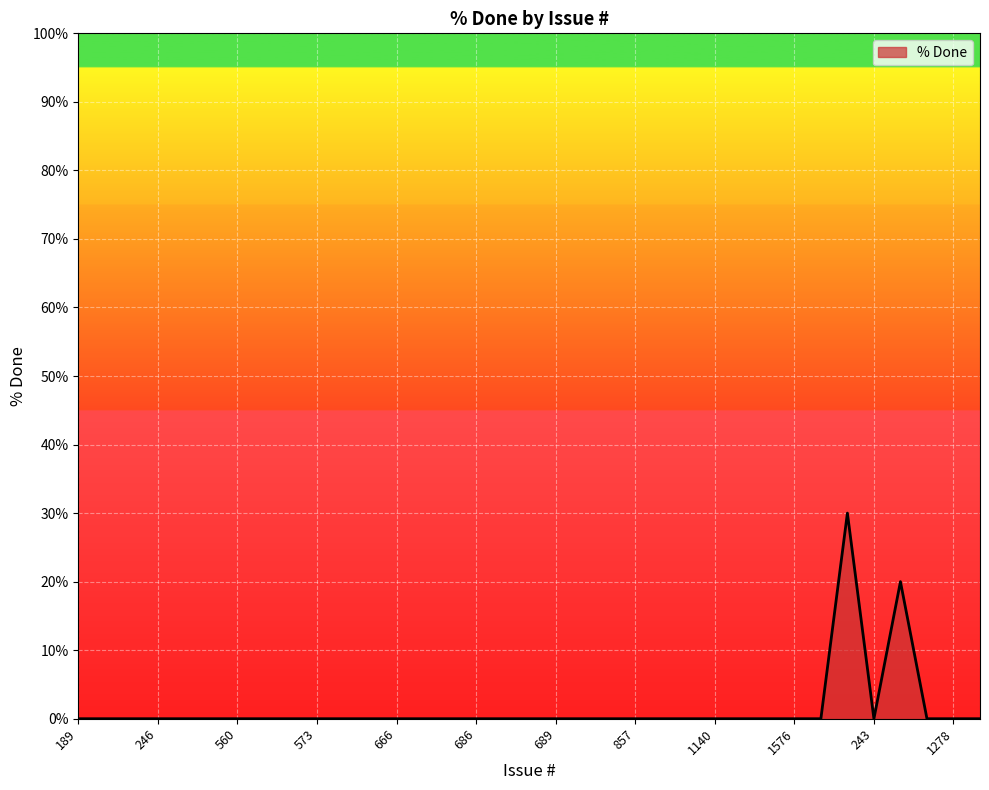

How many distinct data groups are displayed?

1